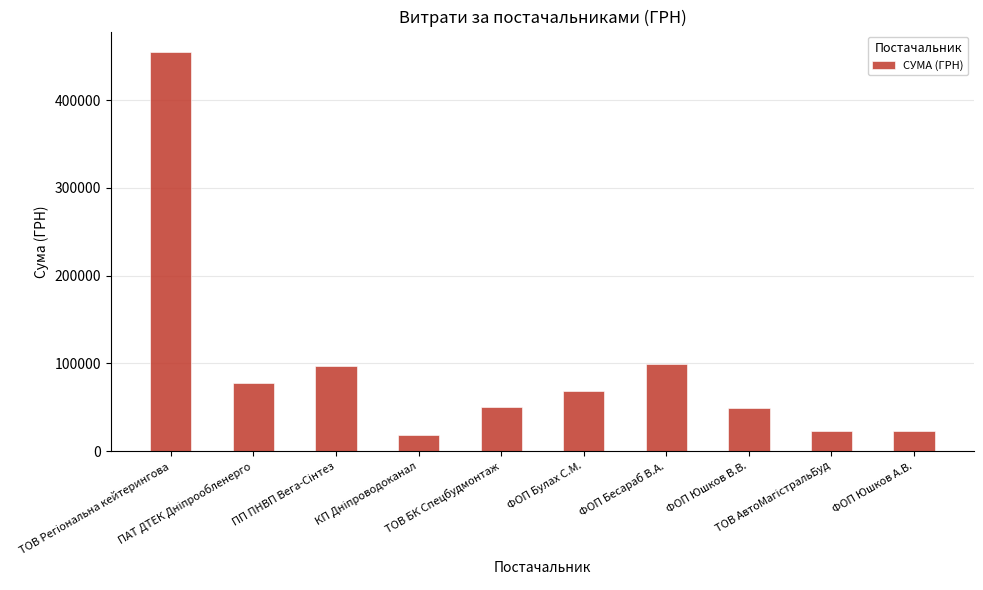

How many data points are less than 67849?

5